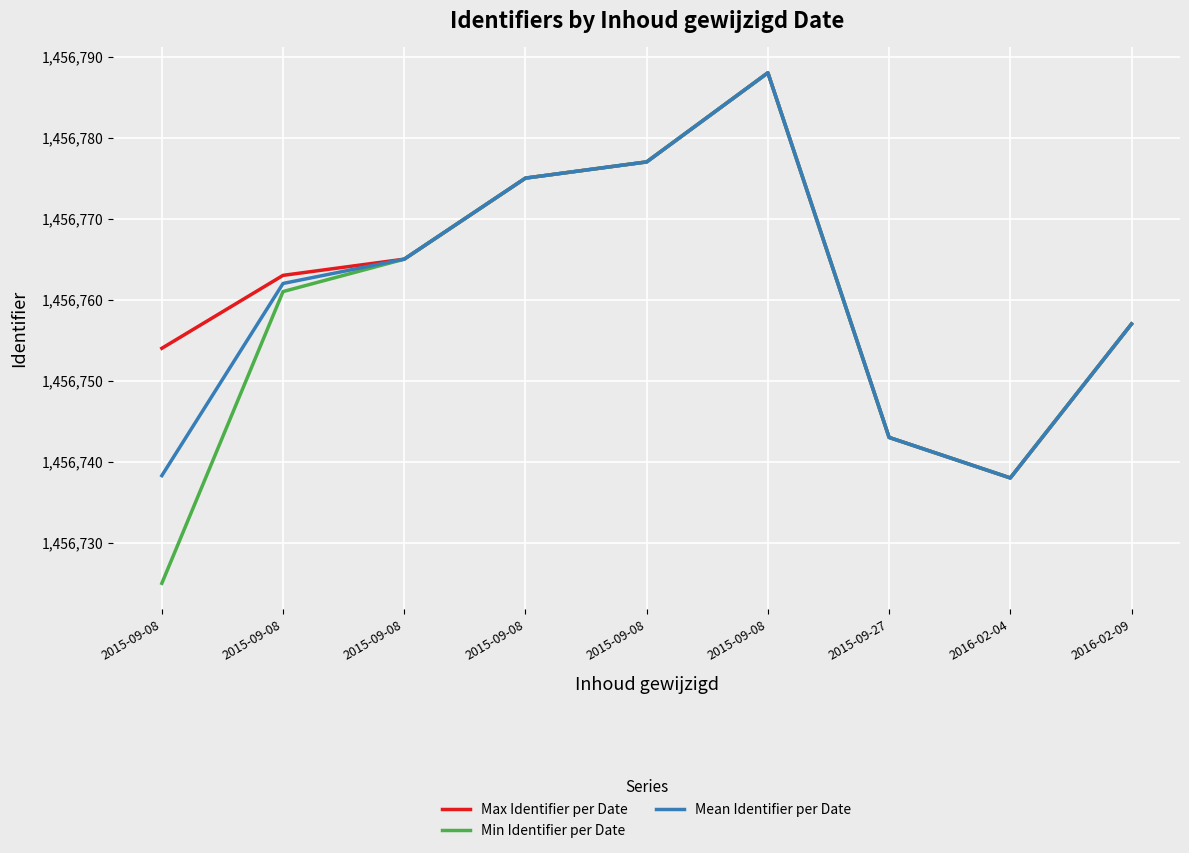

At which category does Max Identifier per Date reach its first local valley?

2016-02-04